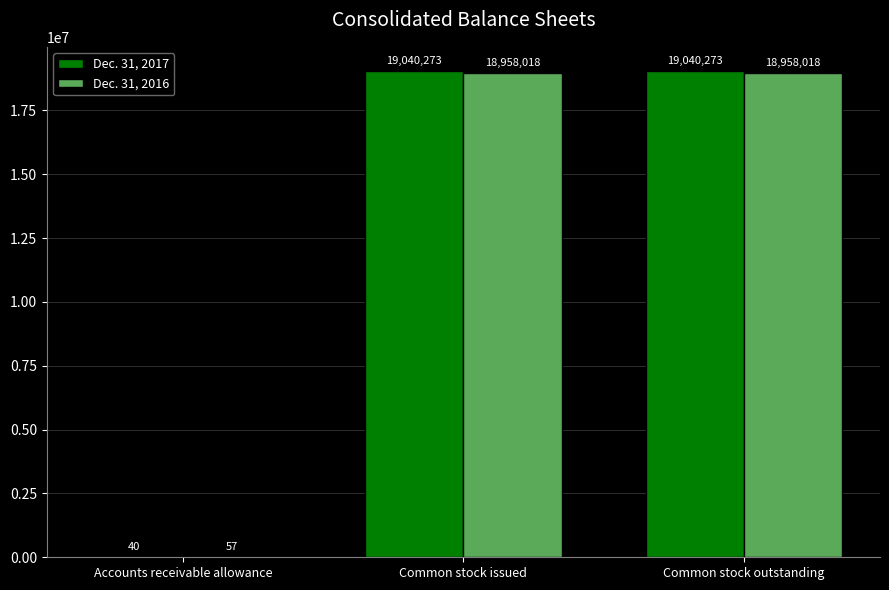

At which label is Dec. 31, 2016 closest to 9479037?

Accounts receivable allowance